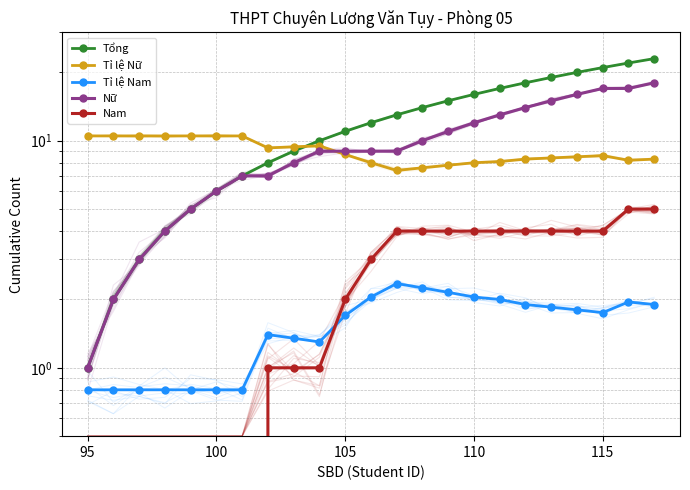

True or false: Tổng and Tỉ lệ Nam cross at least once.

False